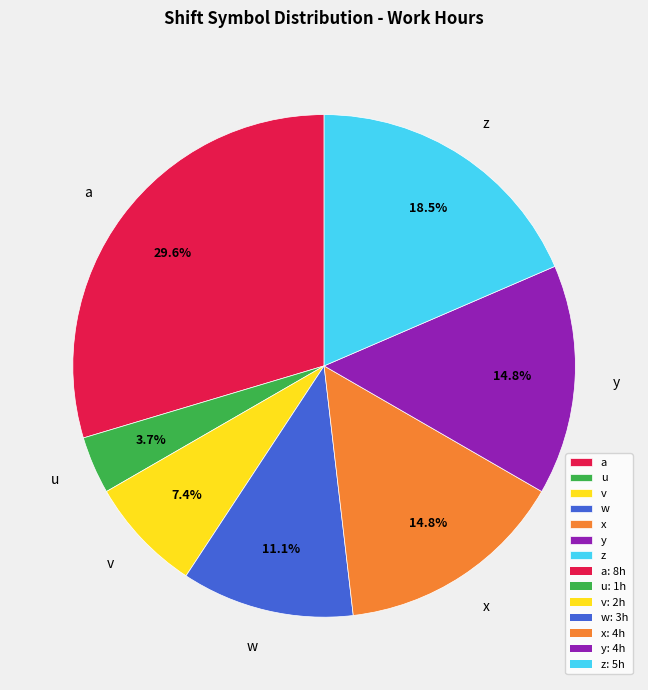

Between w and z, which is larger?

z